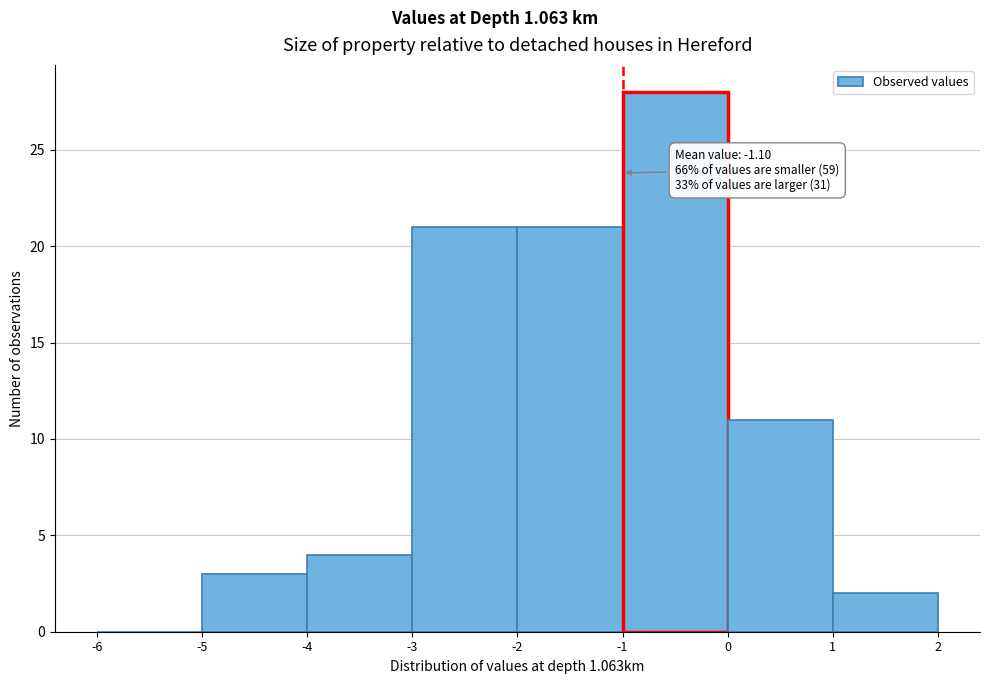

Which range on the x-axis has the tallest bar?

-1 to 0